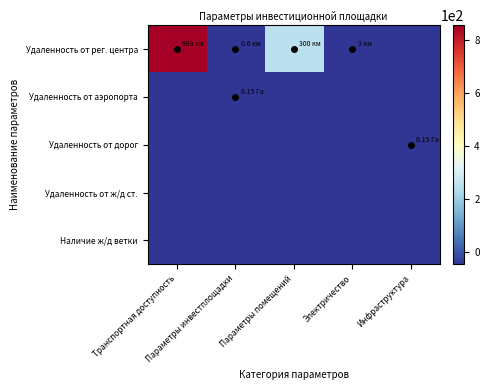

Reading right to left, what are all the values shown in this chart?

Удаленность от рег. центра: Инфраструктура=-48.3	Электричество=-45.3	Параметры помещений=251.7	Параметры инвестплощадки=-47.7	Транспортная доступность=854.7
Удаленность от аэропорта: Инфраструктура=-48.3	Электричество=-48.3	Параметры помещений=-48.3	Параметры инвестплощадки=-48.1	Транспортная доступность=-48.3
Удаленность от дорог: Инфраструктура=-48.1	Электричество=-48.3	Параметры помещений=-48.3	Параметры инвестплощадки=-48.3	Транспортная доступность=-48.3
Удаленность от ж/д ст.: Инфраструктура=-48.3	Электричество=-48.3	Параметры помещений=-48.3	Параметры инвестплощадки=-48.3	Транспортная доступность=-48.3
Наличие ж/д ветки: Инфраструктура=-48.3	Электричество=-48.3	Параметры помещений=-48.3	Параметры инвестплощадки=-48.3	Транспортная доступность=-48.3